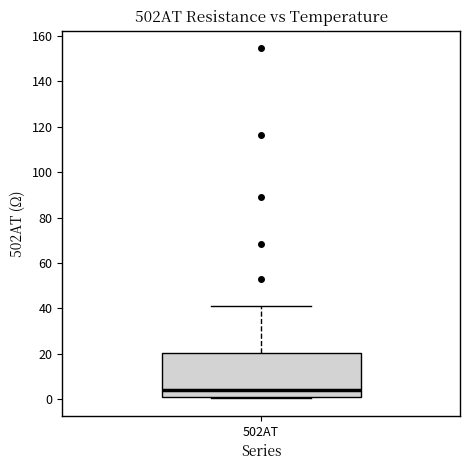

Where is the lower edge of the box for 502AT on the y-axis? The values are not printed on the chart, so give them approximately, as read against the axis.

2